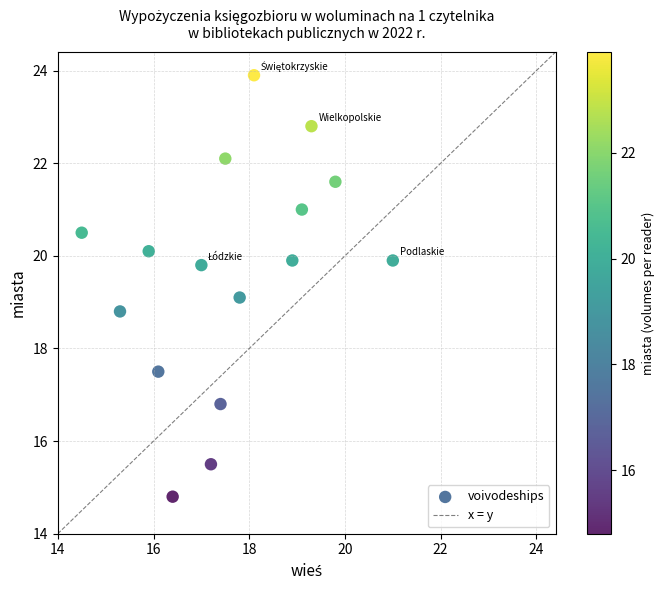

What is the range of Y values (max minus min)?

9.1